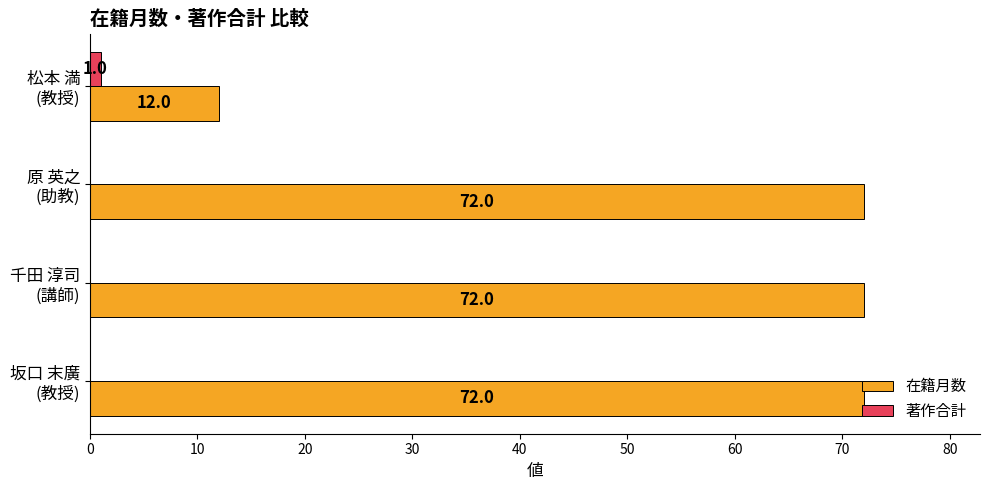

What is the highest value of the 在籍月数 series?

72